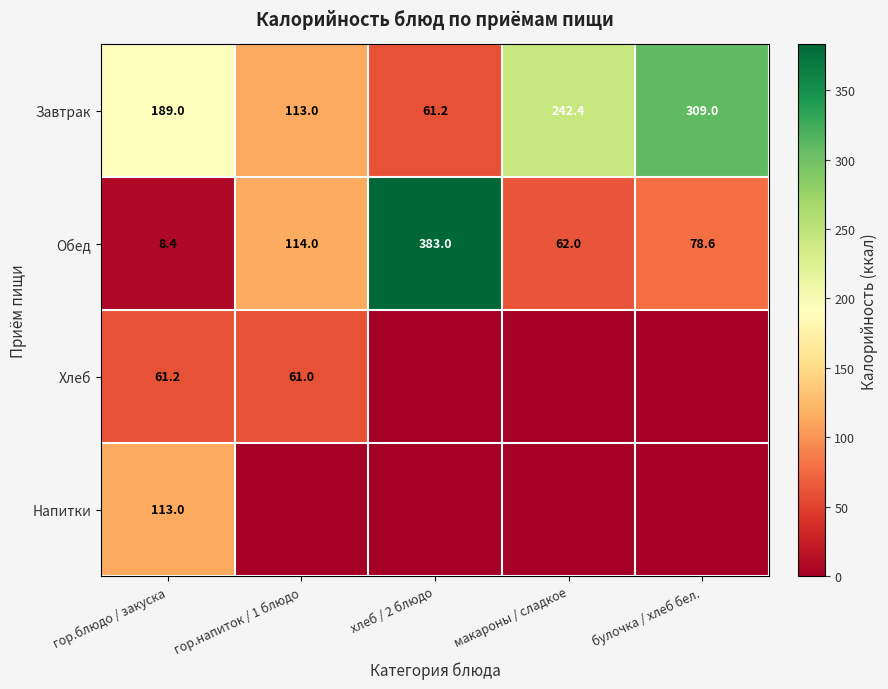

What is the difference between the highest and lowest values at гор.блюдо / закуска?

180.6